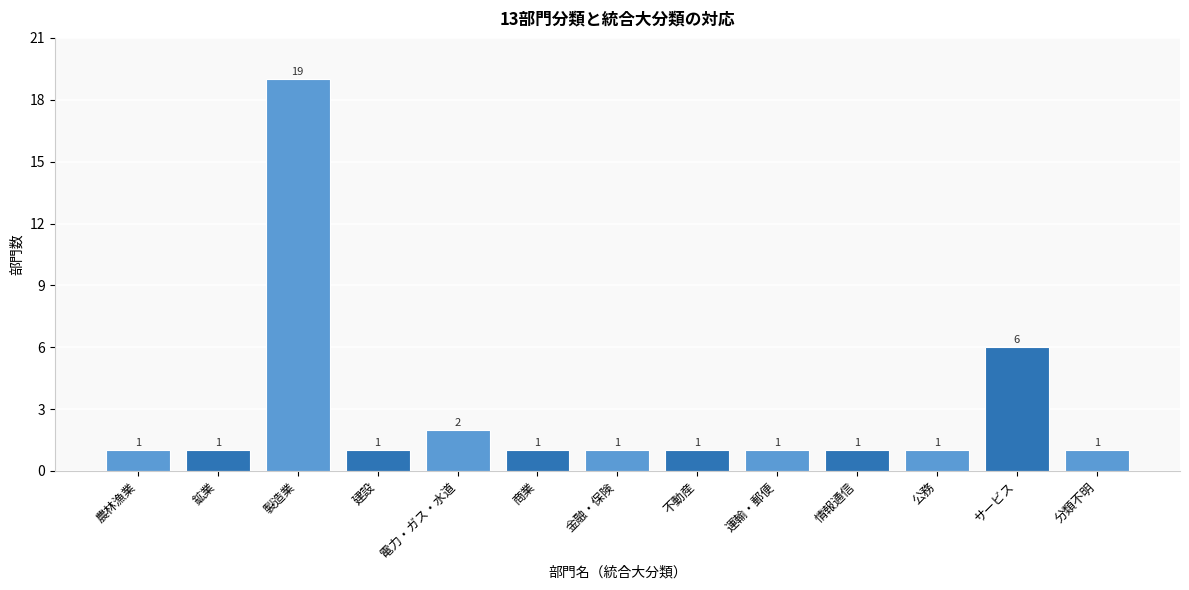

Reading right to left, list all the values displayed in this chart.

分類不明=1	サービス=6	公務=1	情報通信=1	運輸・郵便=1	不動産=1	金融・保険=1	商業=1	電力・ガス・水道=2	建設=1	製造業=19	鉱業=1	農林漁業=1